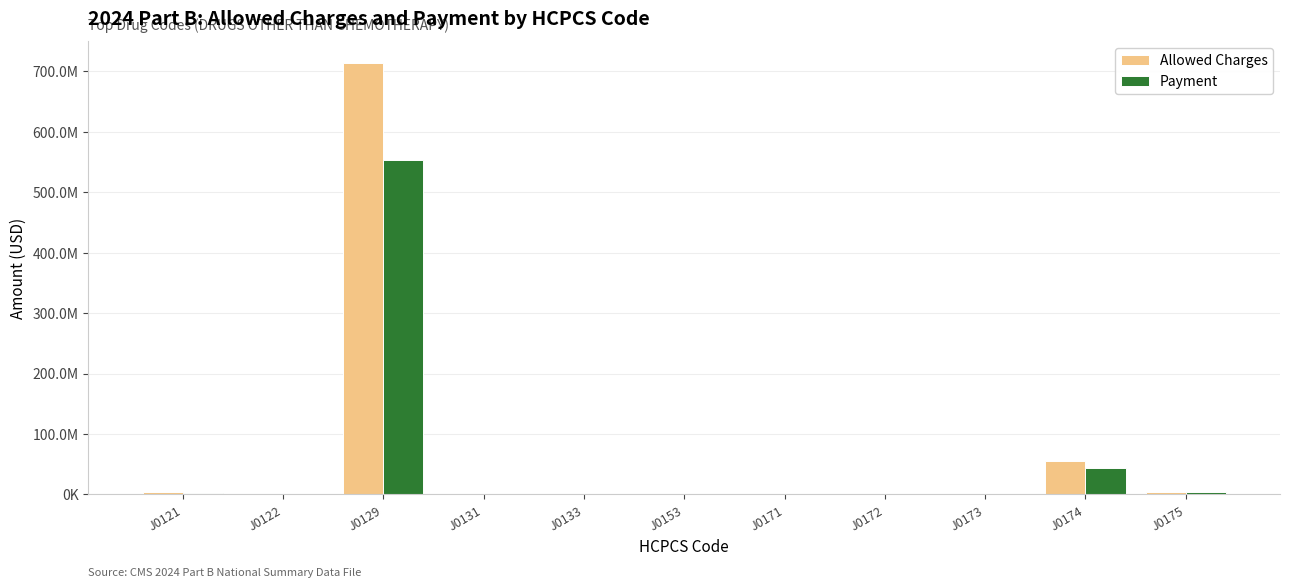

At which label does Allowed Charges first exceed 71141?

J0121